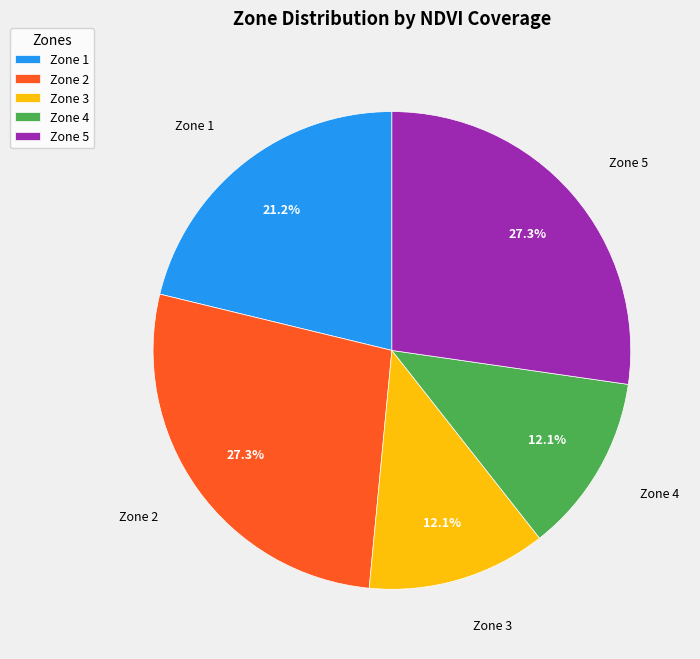

Approximately how many times larger is the value at Zone 2 compared to Zone 1?

1.3